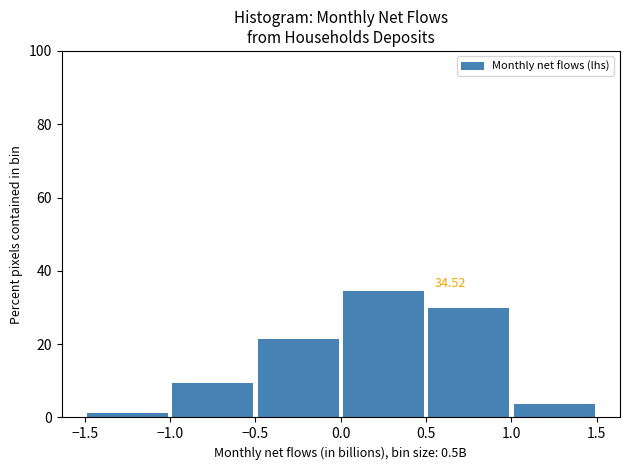

Over which range of the x-axis is the bar tallest?

0.0 to 0.5